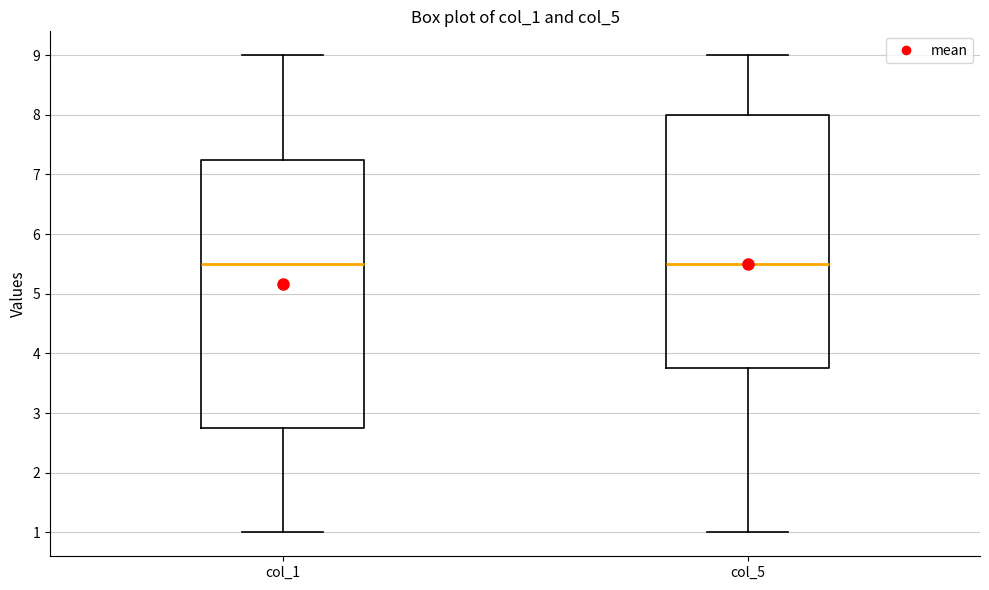

Where is the upper edge of the box for col_1 on the y-axis? The values are not printed on the chart, so give them approximately, as read against the axis.

7.3